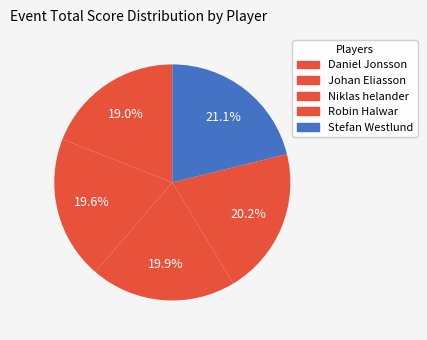

What is the smallest slice in the pie chart?

Daniel Jonsson